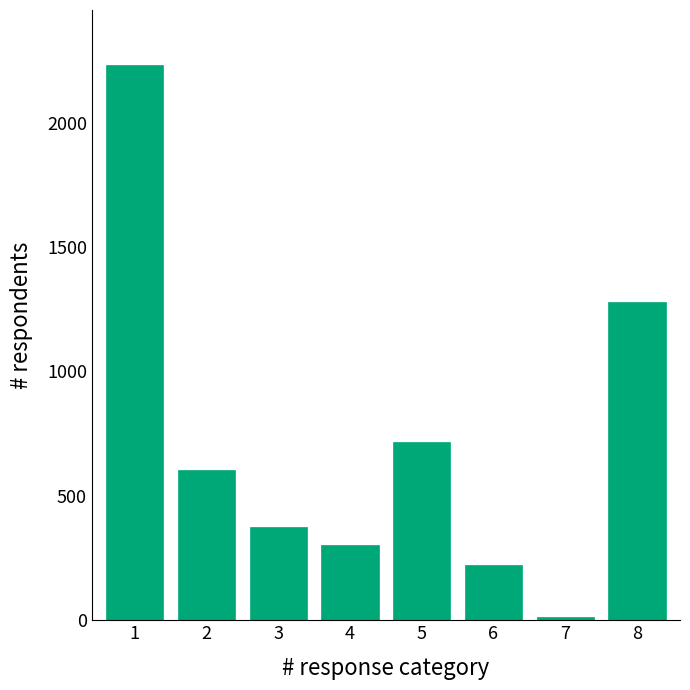

Reading left to right, list all the values displayed in this chart.

1=2230	2=603	3=376	4=301	5=716	6=223	7=12	8=1280